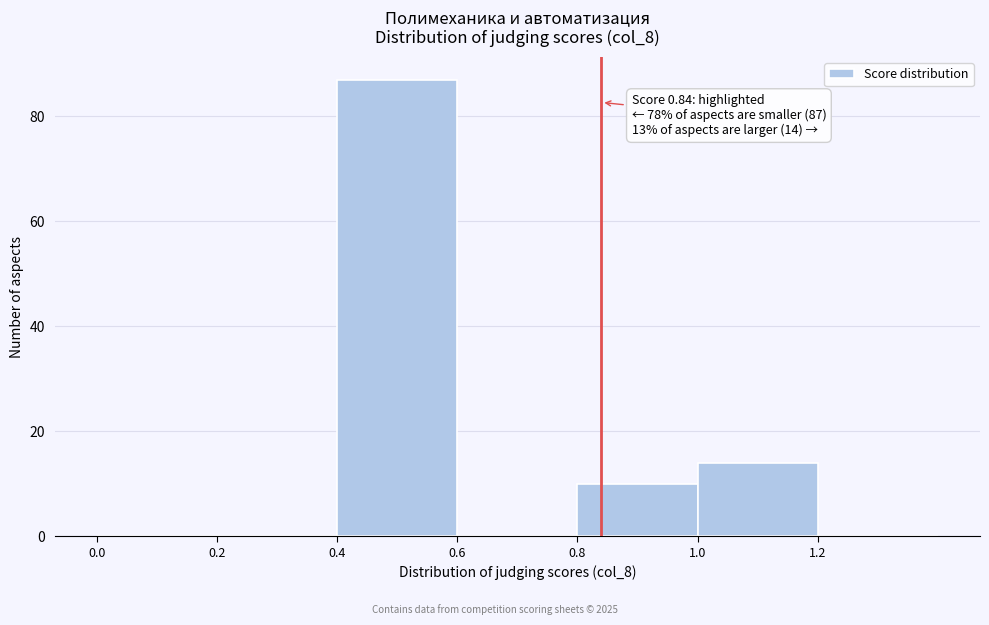

Which range on the x-axis has the tallest bar?

0.4 to 0.6